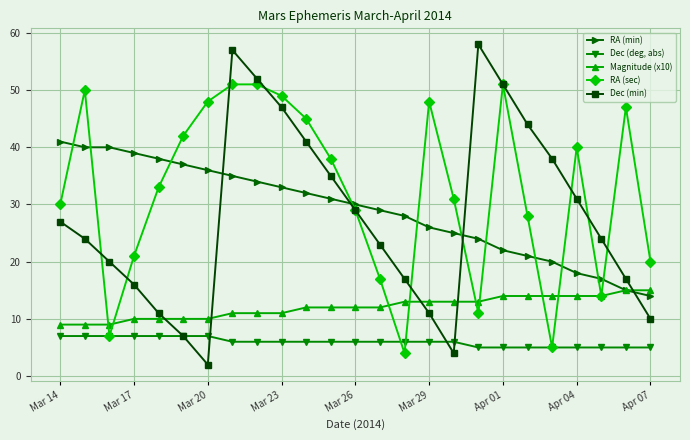

List the series in order of their peak value, lowest first.

Dec (deg, abs), Magnitude (x10), RA (min), RA (sec), Dec (min)